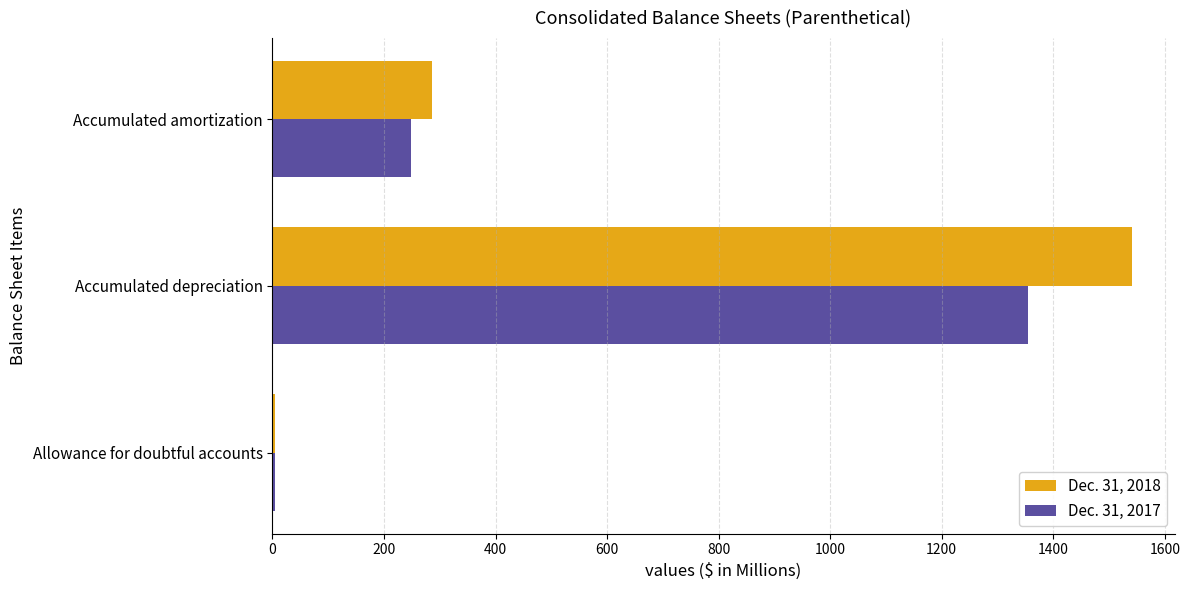

The Dec. 31, 2018 series shows 2676.1 at Accumulated depreciation. True or false?

False